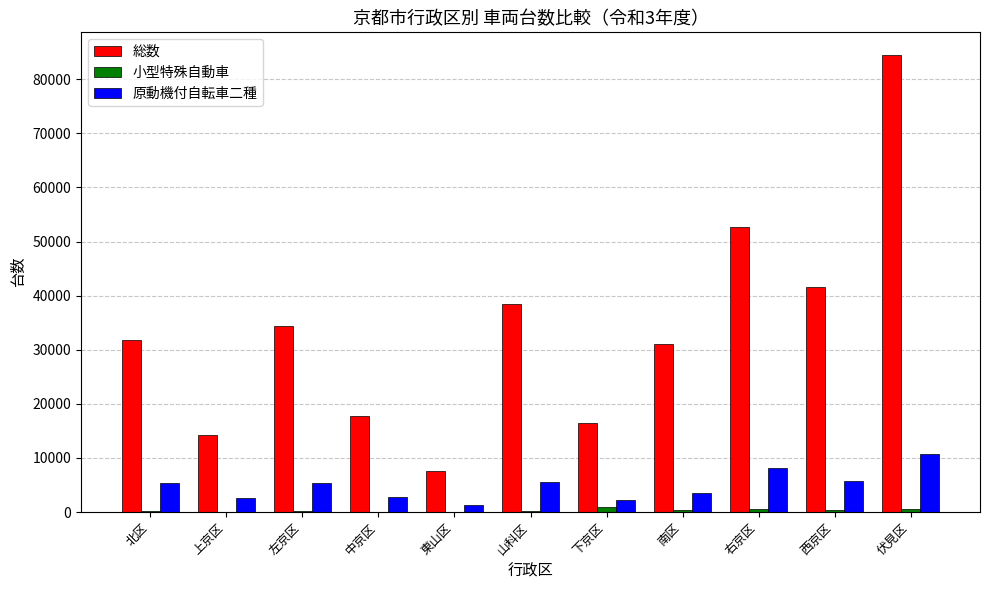

Which label corresponds to the largest value in the chart?

伏見区